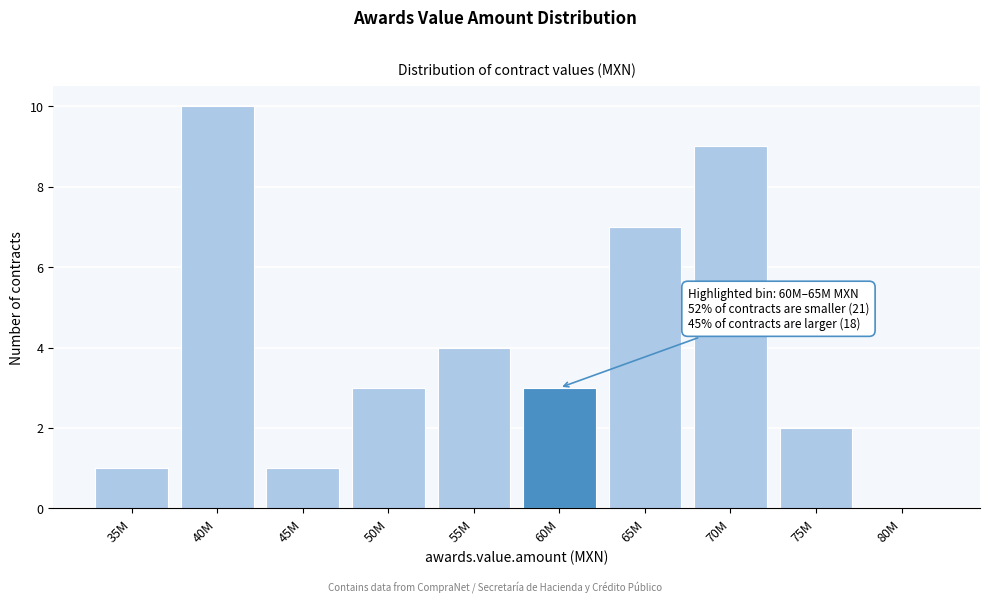

Reading left to right, extract all data points from this chart.

35M=1	40M=10	45M=1	50M=3	55M=4	60M=3	65M=7	70M=9	75M=2	80M=0